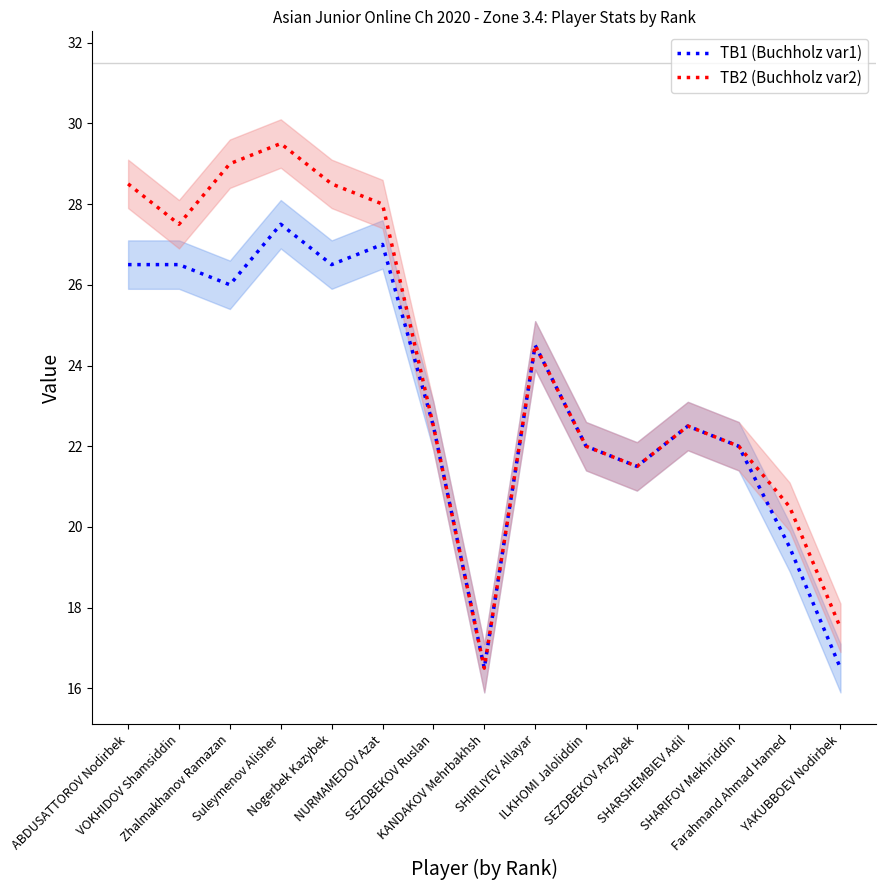

Reading left to right, list all the values displayed in this chart.

TB1 (Buchholz var1): ABDUSATTOROV Nodirbek=26.5	VOKHIDOV Shamsiddin=26.5	Zhalmakhanov Ramazan=26.0	Suleymenov Alisher=27.5	Nogerbek Kazybek=26.5	NURMAMEDOV Azat=27.0	SEZDBEKOV Ruslan=22.5	KANDAKOV Mehrbakhsh=16.5	SHIRLIYEV Allayar=24.5	ILKHOMI Jaloliddin=22.0	SEZDBEKOV Arzybek=21.5	SHARSHEMBIEV Adil=22.5	SHARIFOV Mekhriddin=22.0	Farahmand Ahmad Hamed=19.5	YAKUBBOEV Nodirbek=16.5
TB2 (Buchholz var2): ABDUSATTOROV Nodirbek=28.5	VOKHIDOV Shamsiddin=27.5	Zhalmakhanov Ramazan=29.0	Suleymenov Alisher=29.5	Nogerbek Kazybek=28.5	NURMAMEDOV Azat=28.0	SEZDBEKOV Ruslan=22.5	KANDAKOV Mehrbakhsh=16.5	SHIRLIYEV Allayar=24.5	ILKHOMI Jaloliddin=22.0	SEZDBEKOV Arzybek=21.5	SHARSHEMBIEV Adil=22.5	SHARIFOV Mekhriddin=22.0	Farahmand Ahmad Hamed=20.5	YAKUBBOEV Nodirbek=17.5